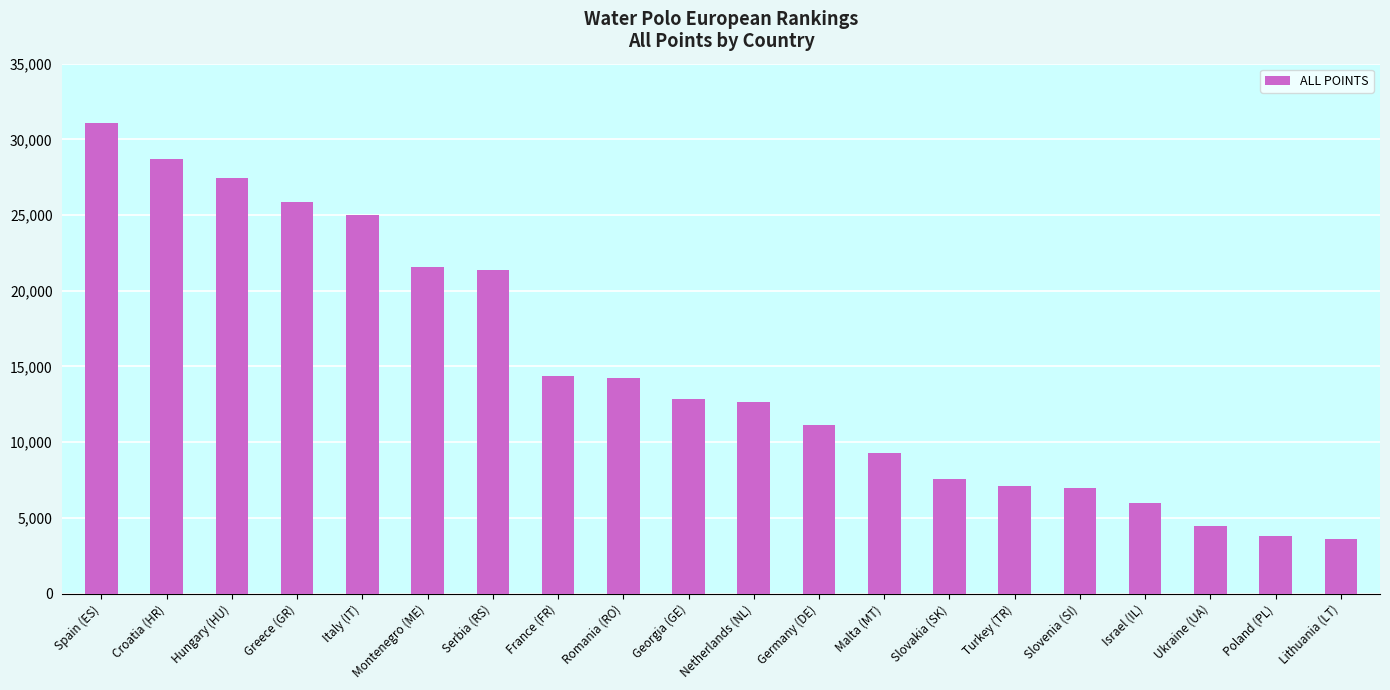

What is the change in value from France (FR) to Netherlands (NL)?

-1763.0